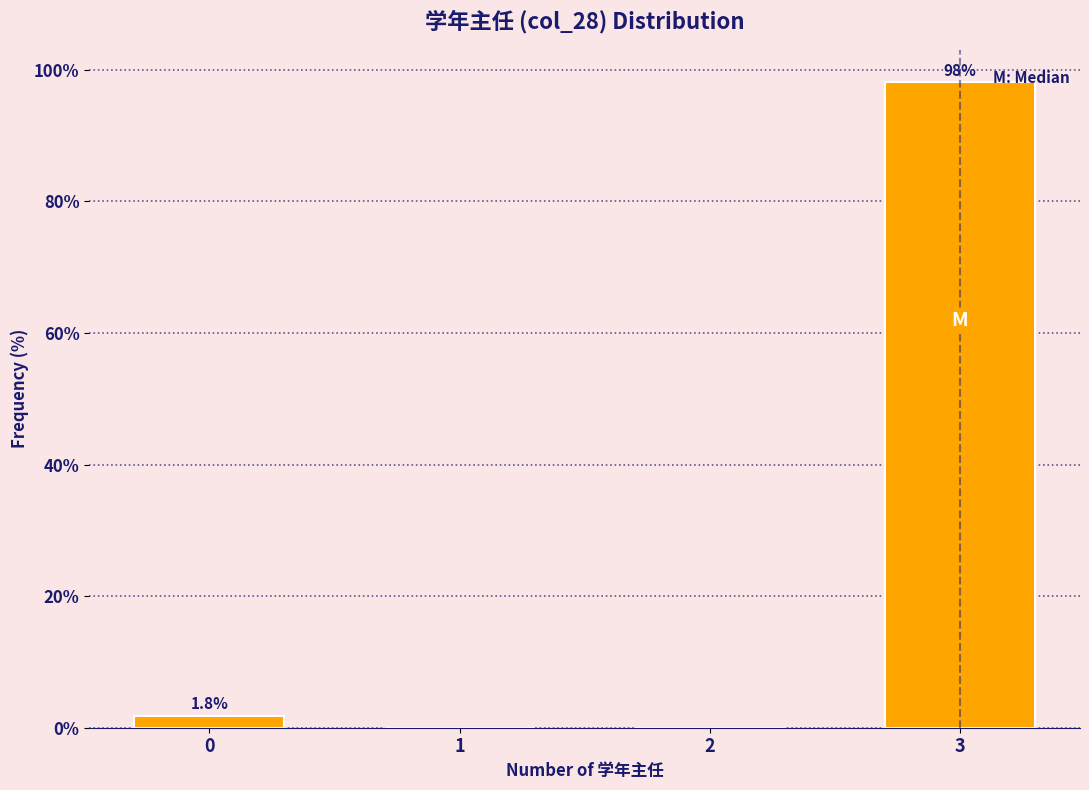

Reading right to left, list all the values displayed in this chart.

3=98.2	2=0.0	1=0.0	0=1.8